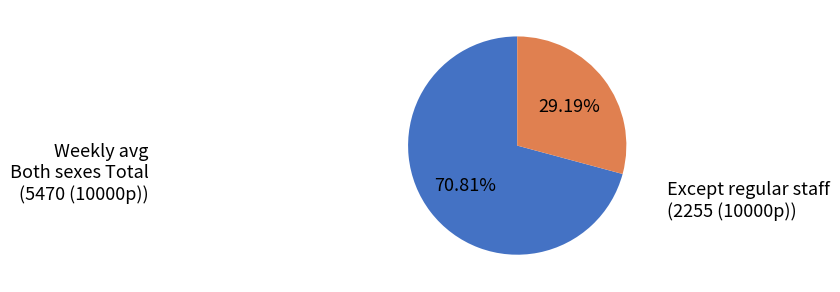

Is there a majority slice in this chart?

Yes